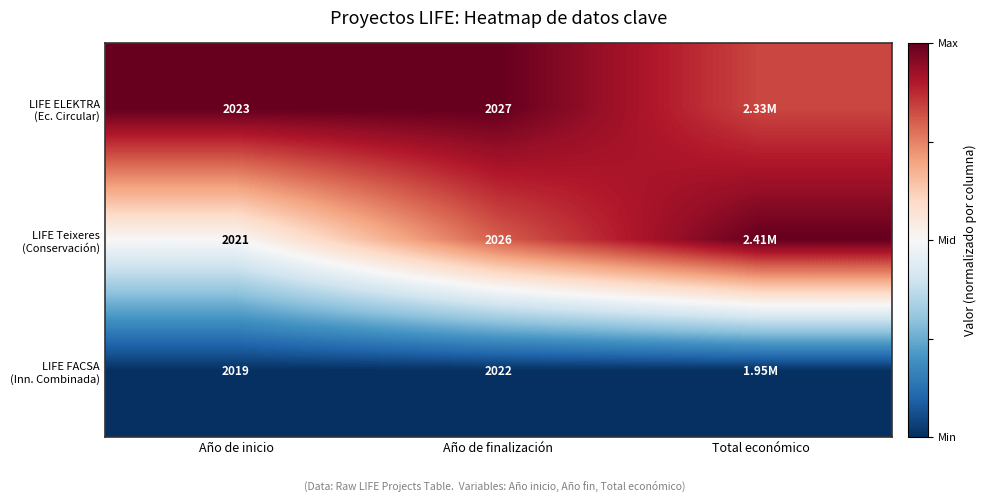

Rank the series by their maximum value, from highest to lowest.

LIFE ELEKTRA (Ec. Circular), LIFE Teixeres (Conservación), LIFE FACSA (Inn. Combinada)